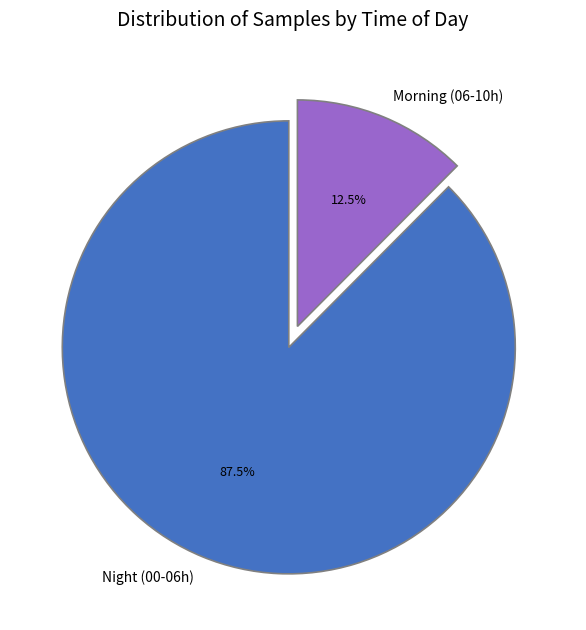

Which slice is the largest?

Night (00-06h)